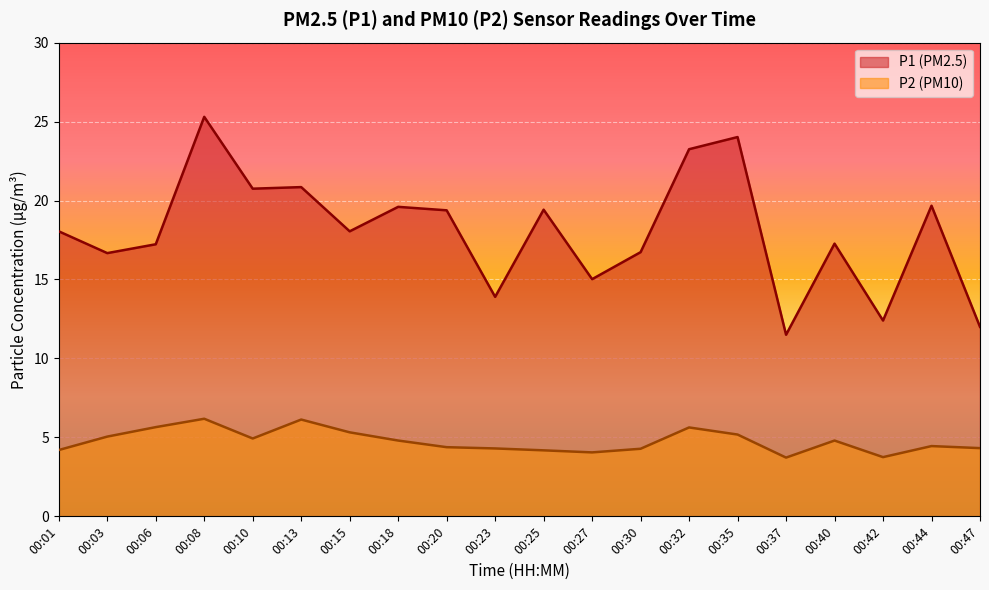

True or false: P1 and P2 cross at least once.

False